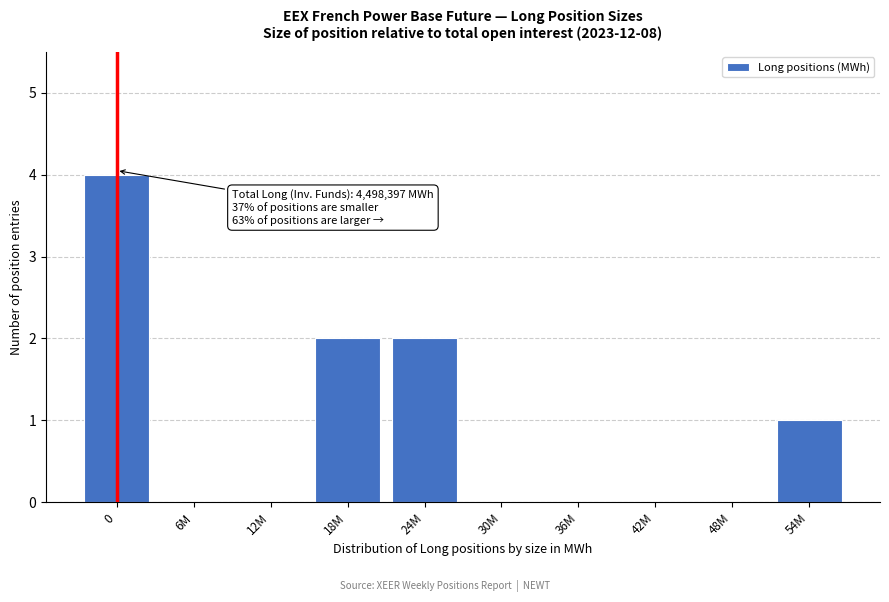

Reading right to left, transcribe all the data shown in this chart.

54M=1	48M=0	42M=0	36M=0	30M=0	24M=2	18M=2	12M=0	6M=0	0=4